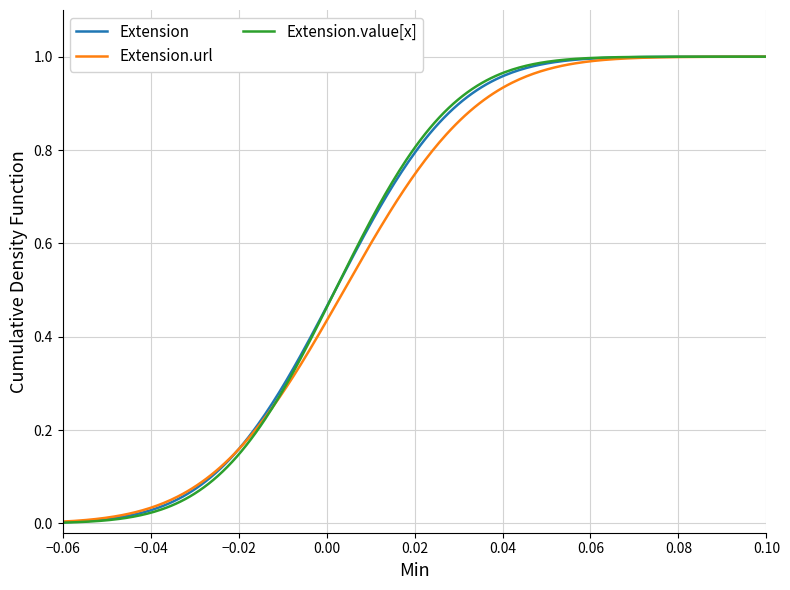

Which series has the largest range (max minus min)?

Extension.value[x]